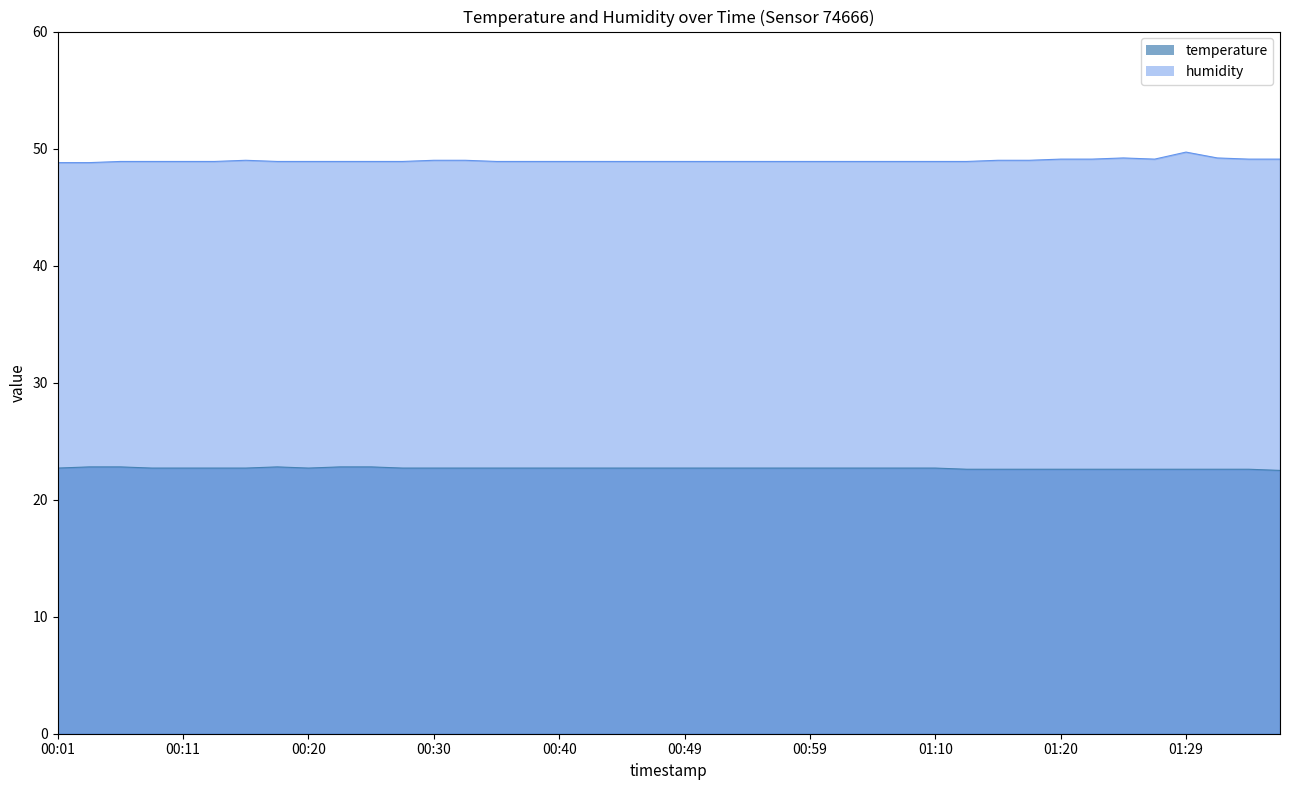

What is the sum of all humidity values?

1958.7